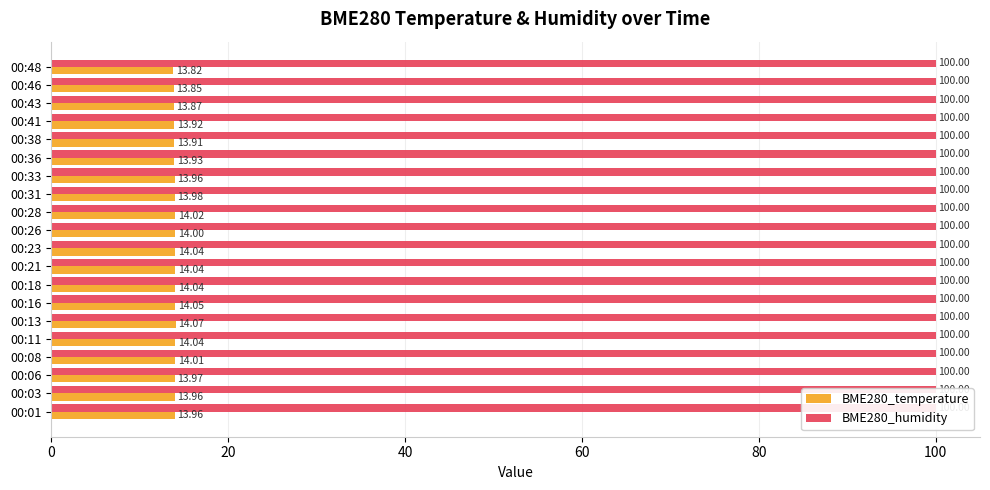

What is the value of the BME280_temperature bar at the 19th from the left?

13.8